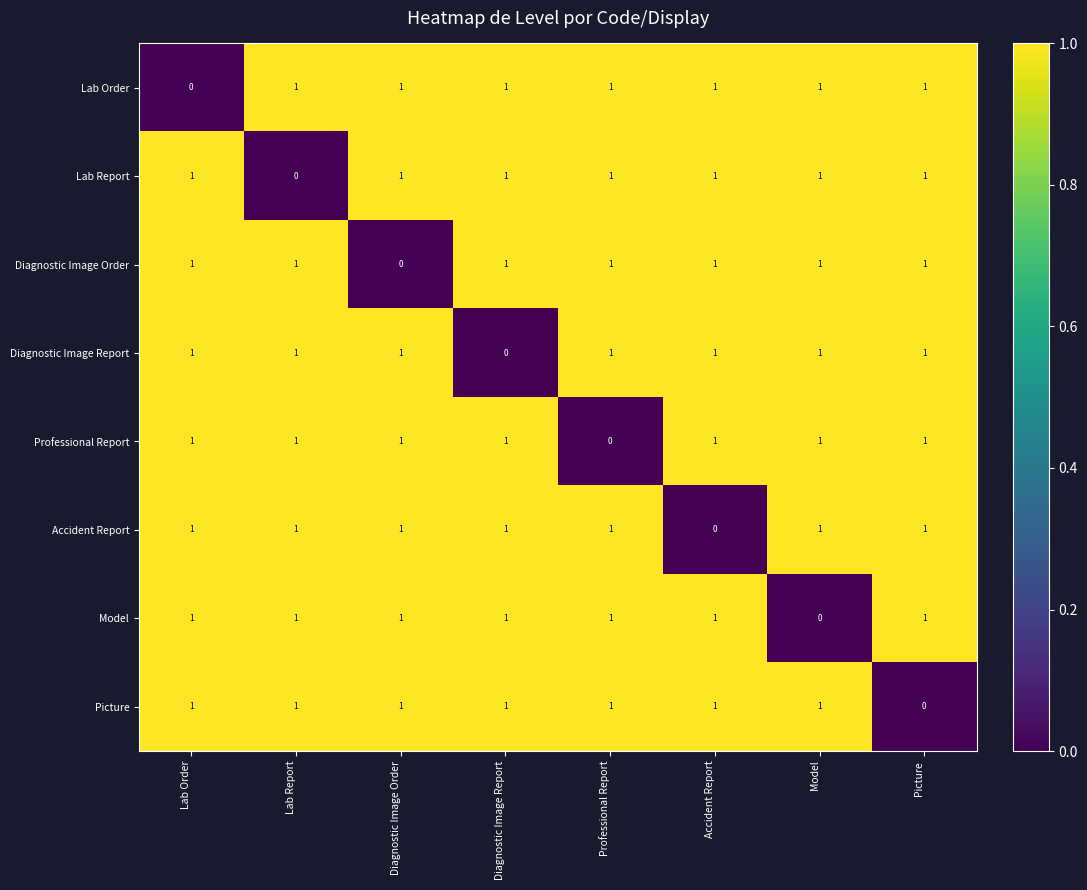

The Diagnostic Image Report series shows 1 at Model. True or false?

True